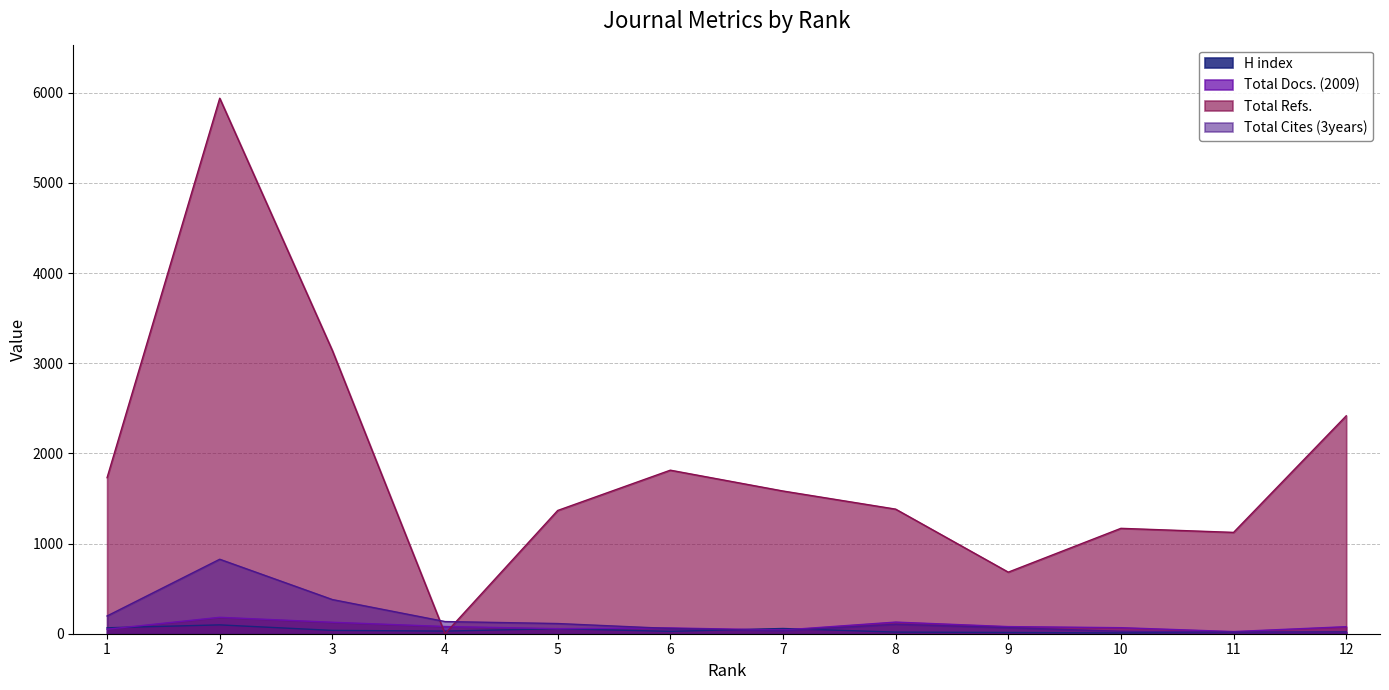

At how many categories does at least one series exceed 4142?

1